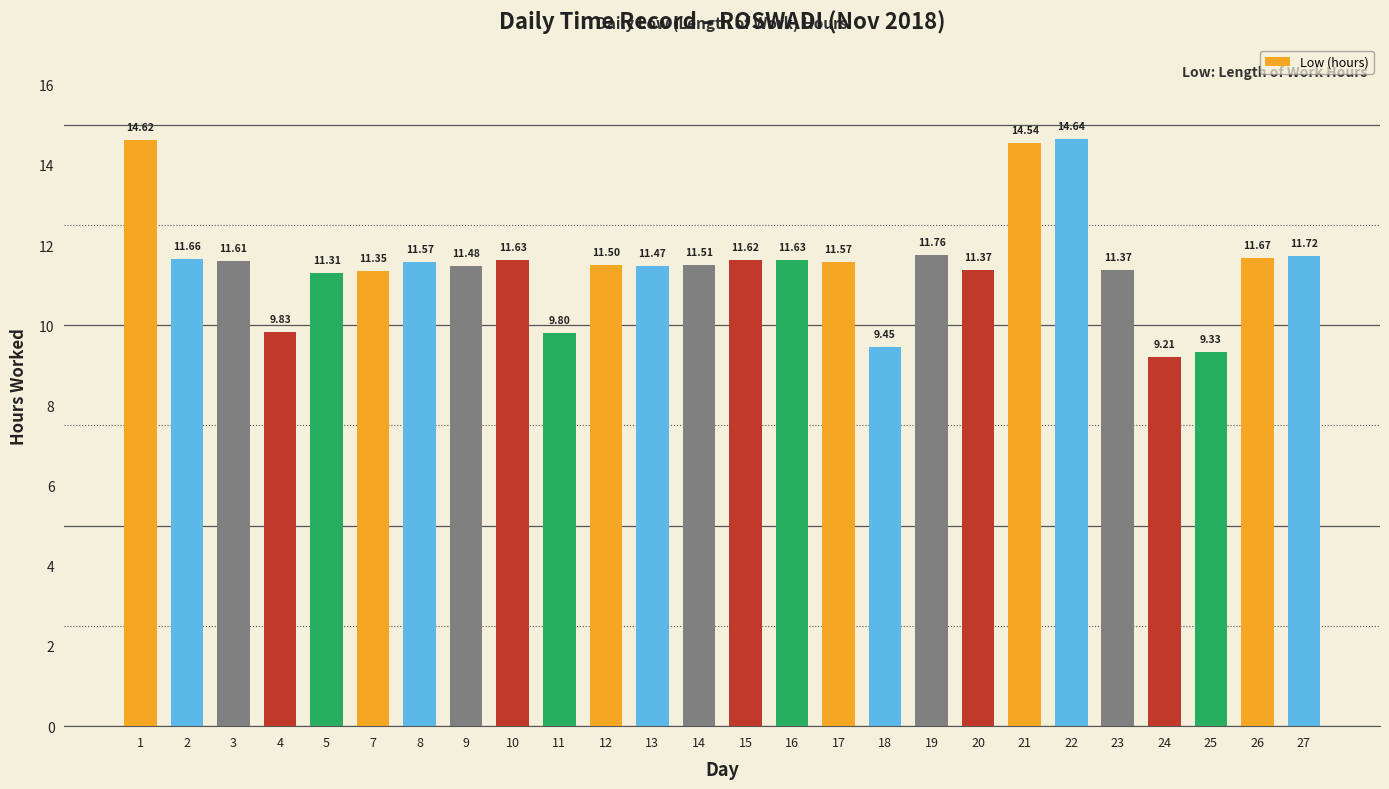

The chart shows a value of 9.3 at 25. True or false?

True